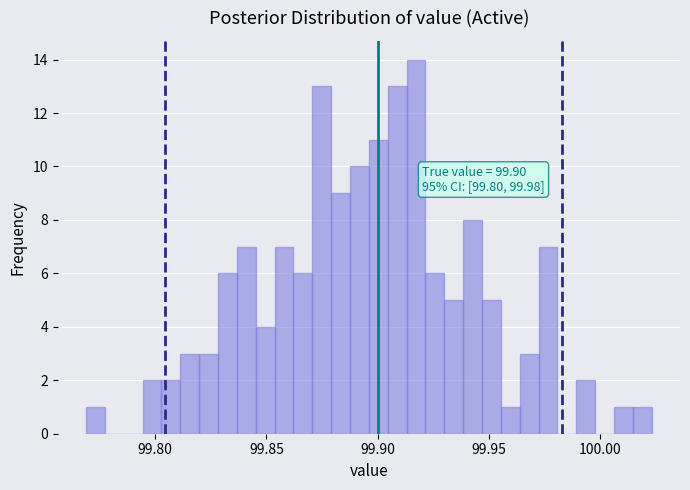

Around what value on the x-axis is the tallest bar? Give the approximate position of its centre, as read against the axis.

99.915